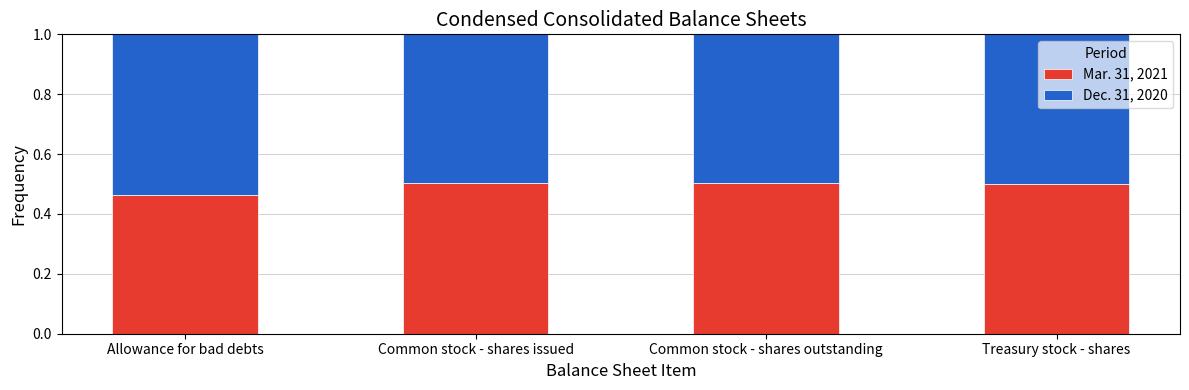

Are the bars horizontal?

No